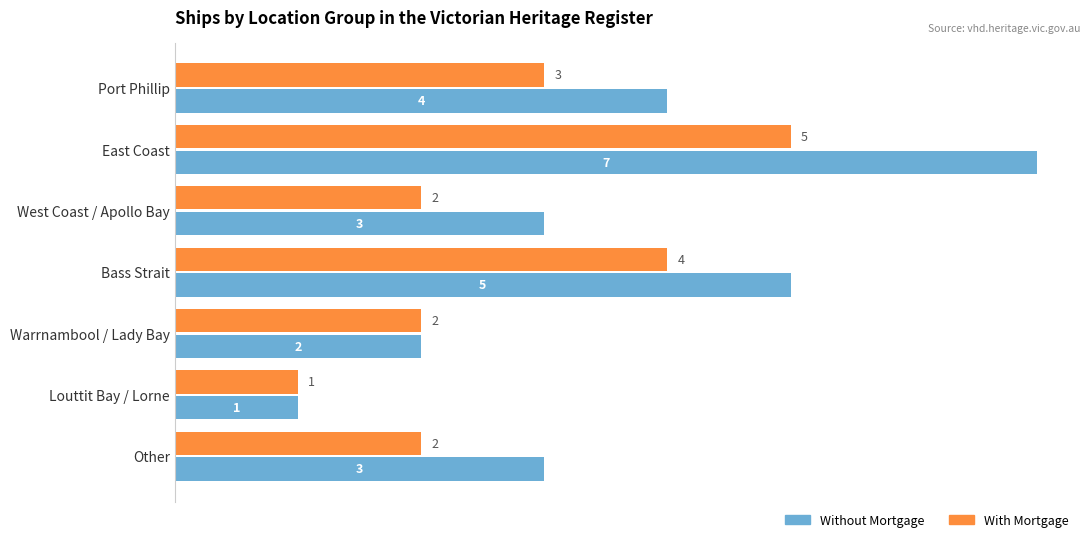

Which label corresponds to the smallest value in the chart?

Louttit Bay / Lorne